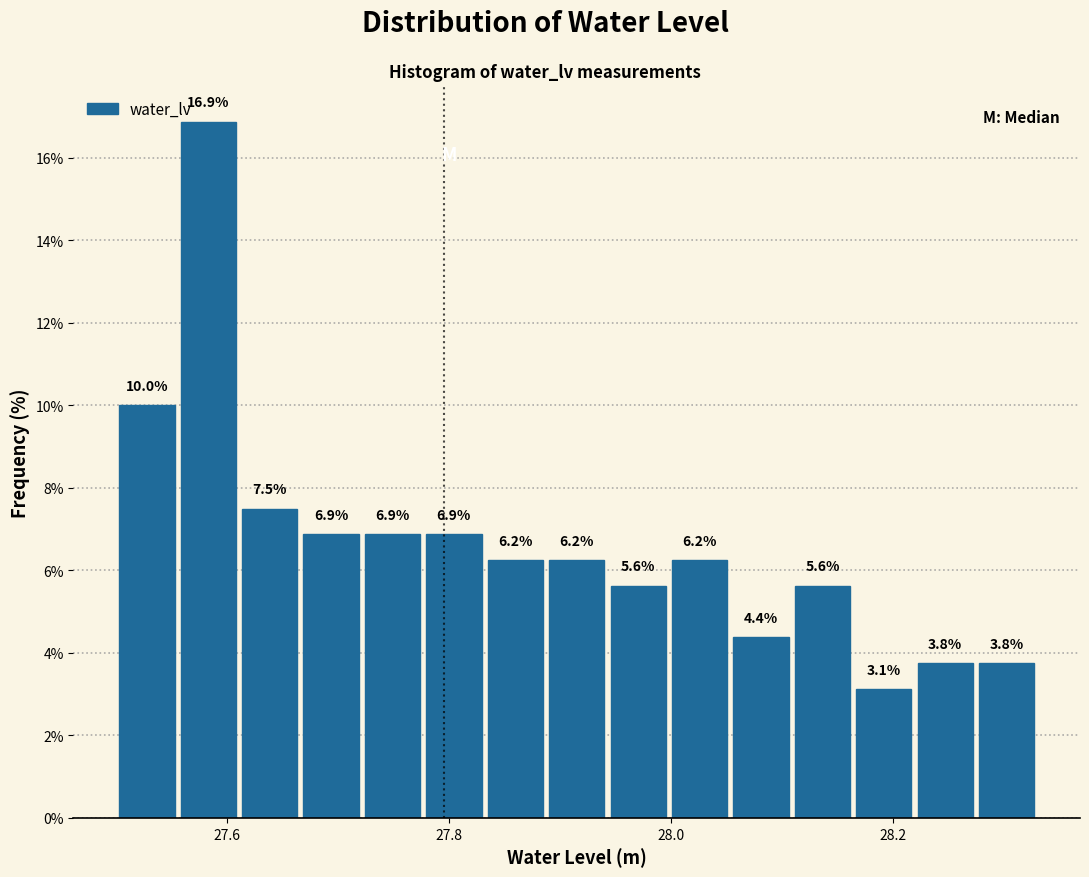

Read against the x-axis, roughly where is the centre of the tallest bar?

27.58